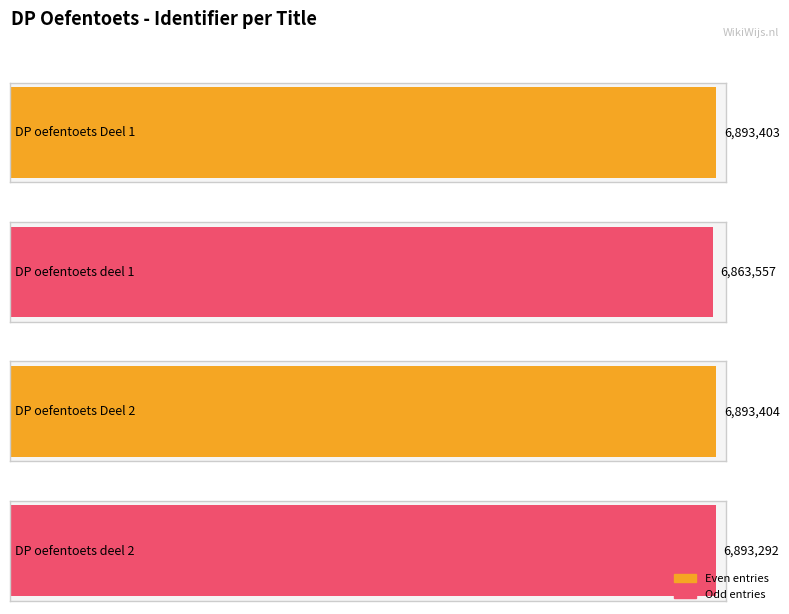

The chart shows a value of 10056095 at DP oefentoets deel 2. True or false?

False